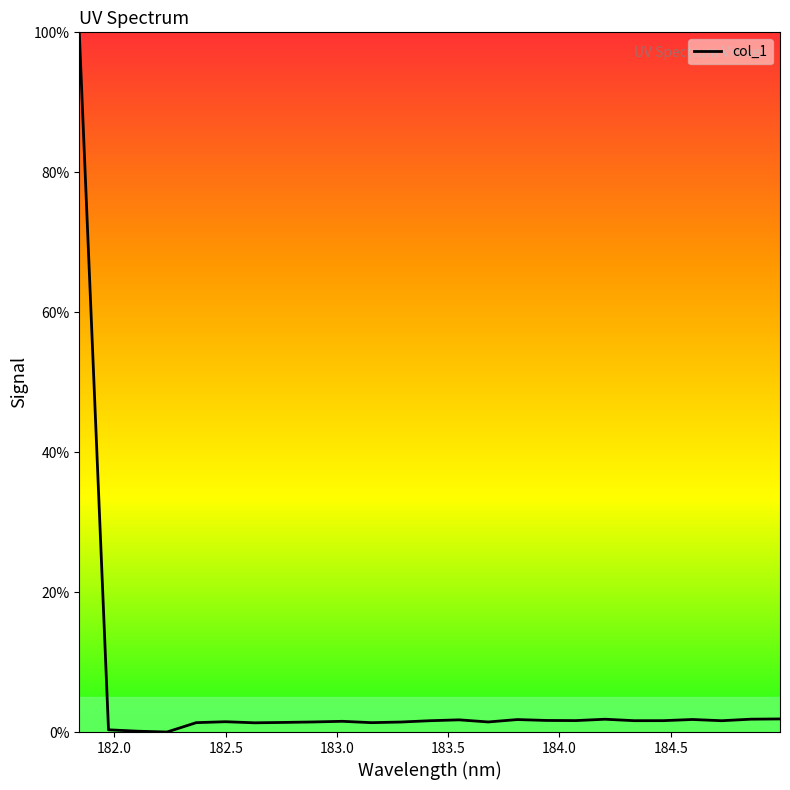

What is the difference between the maximum and minimum values?

100.0